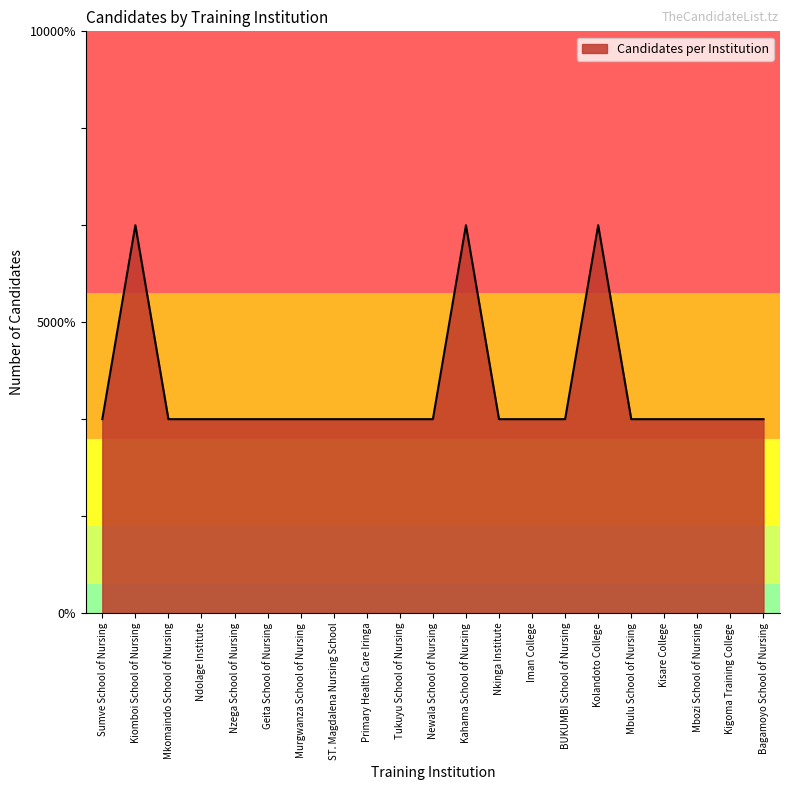

At which category does the data reach its first local peak?

Kiomboi School of Nursing